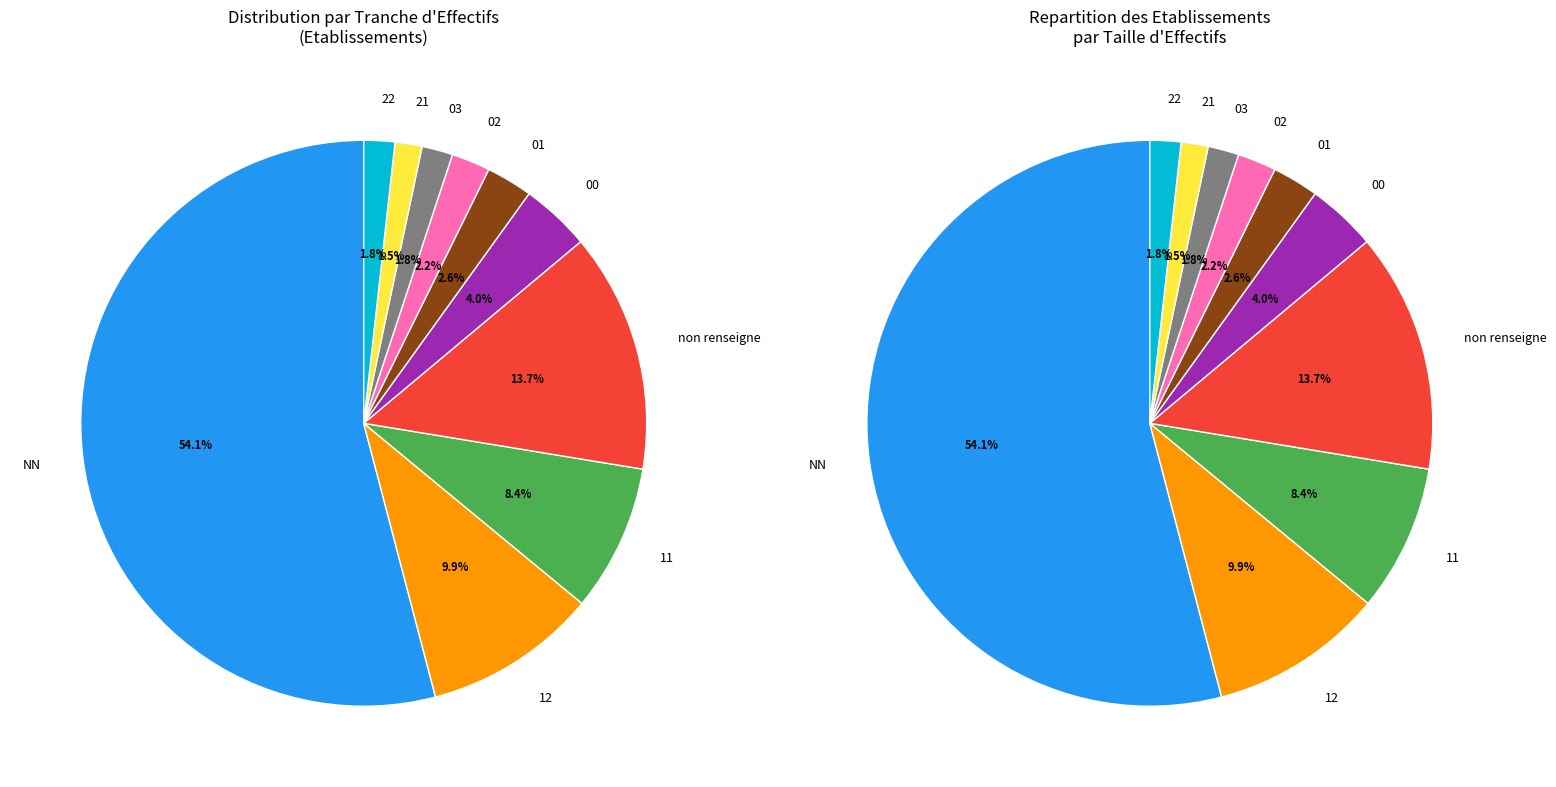

Combined, do 11 and  account for over 50%?

No